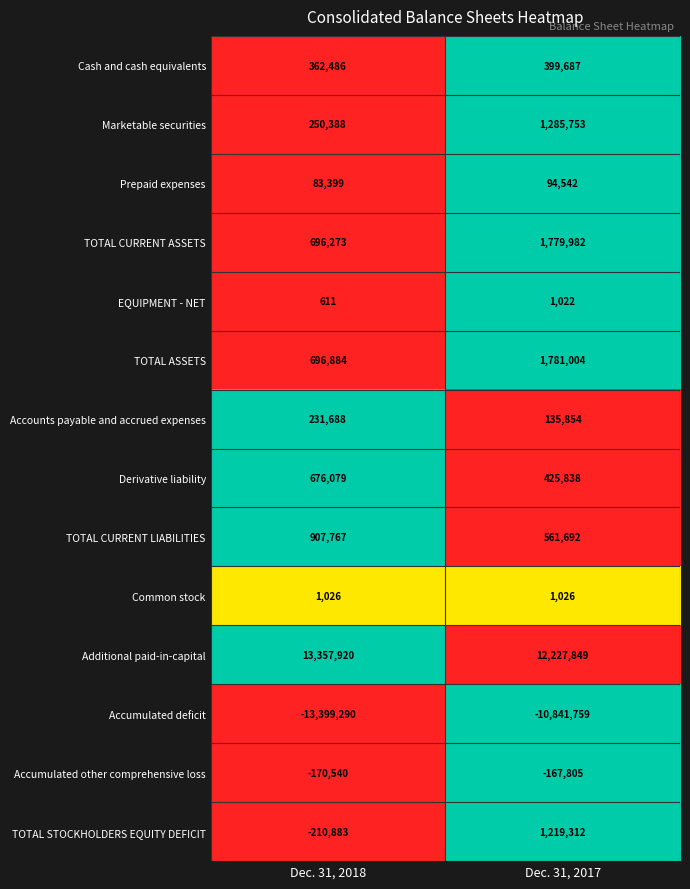

What is the difference between the Prepaid expenses values at Dec. 31, 2018 and Dec. 31, 2017?

11143